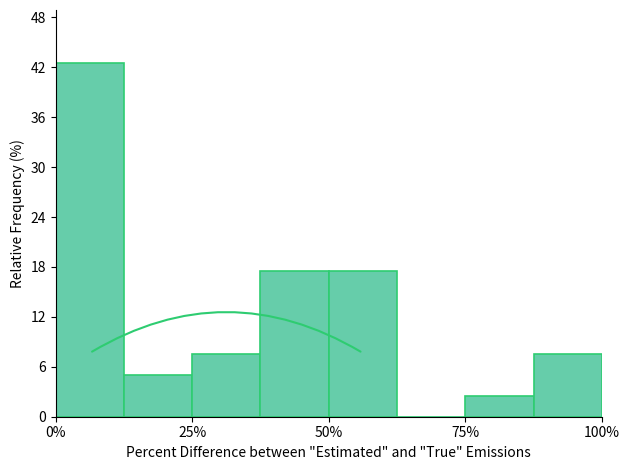

Around what value on the x-axis is the tallest bar? Give the approximate position of its centre, as read against the axis.

5